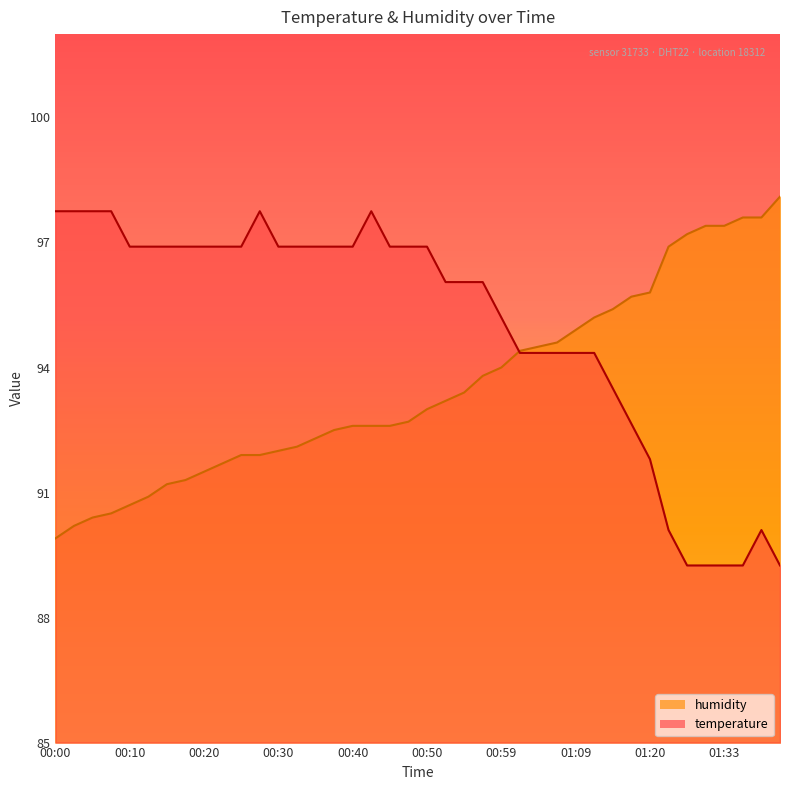

Which series has the largest total across all categories?

temperature